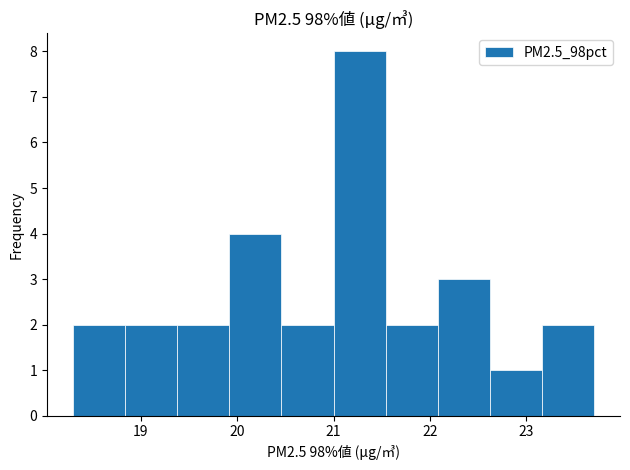

Reading left to right, list every bar in this chart as the range it spans on the x-axis followed by its height. Neither the bar edges nor the heights are printed on the chart, so give them approximately, as read against the axes.

18.30 to 18.84: 2
18.84 to 19.38: 2
19.38 to 19.92: 2
19.92 to 20.46: 4
20.46 to 21.00: 2
21.00 to 21.54: 8
21.54 to 22.08: 2
22.08 to 22.62: 3
22.62 to 23.16: 1
23.16 to 23.70: 2